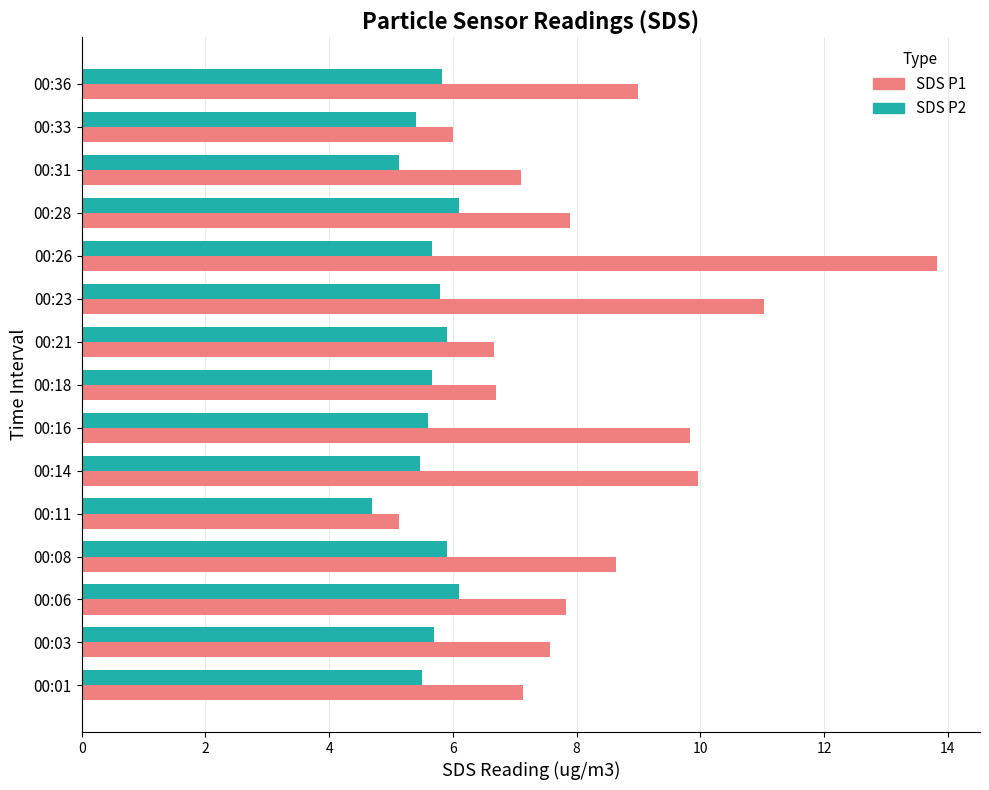

Which label corresponds to the largest value in the chart?

00:26